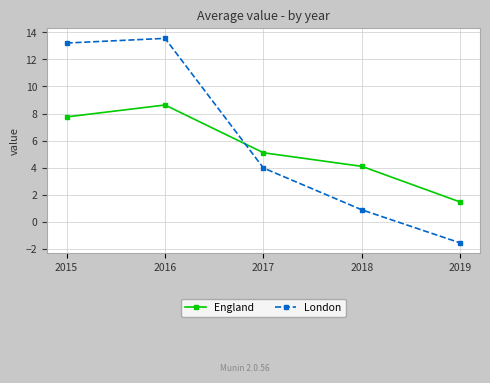

What is the difference between the maximum and minimum values in the London series?

15.1